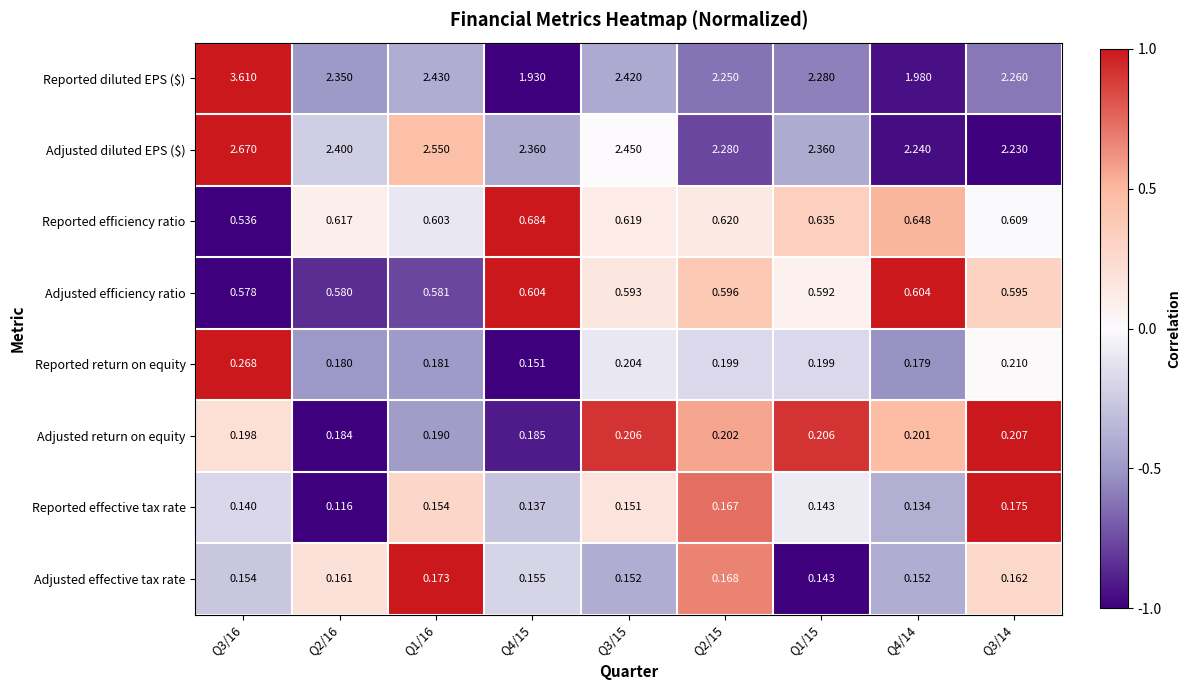

Which series has the largest total across all categories?

Adjusted diluted EPS ($)